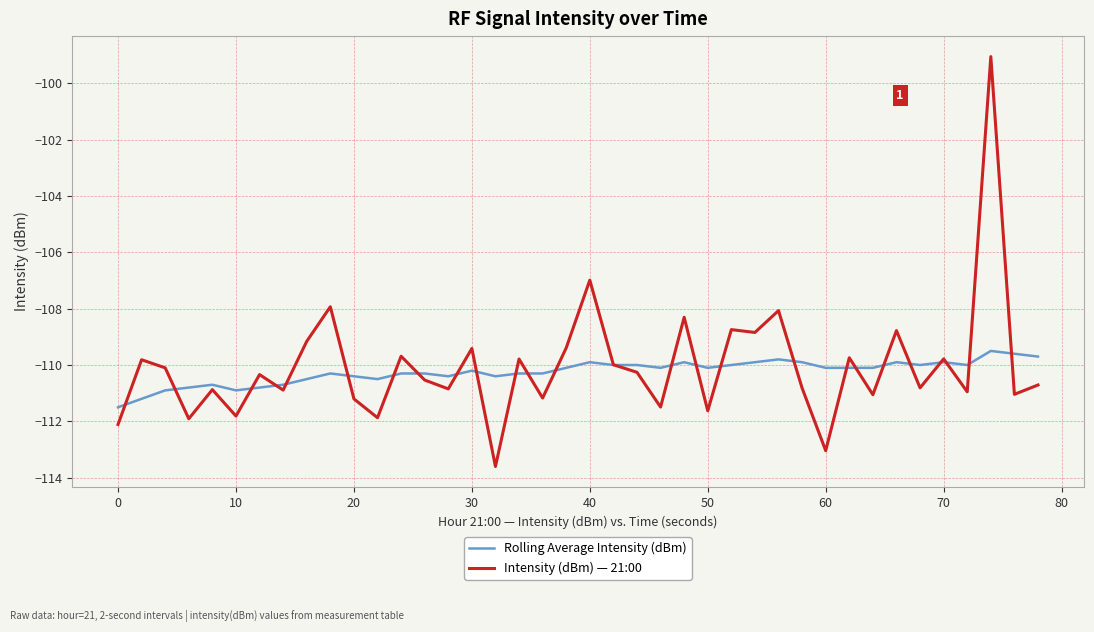

Is this an area chart (filled region under the line)?

No